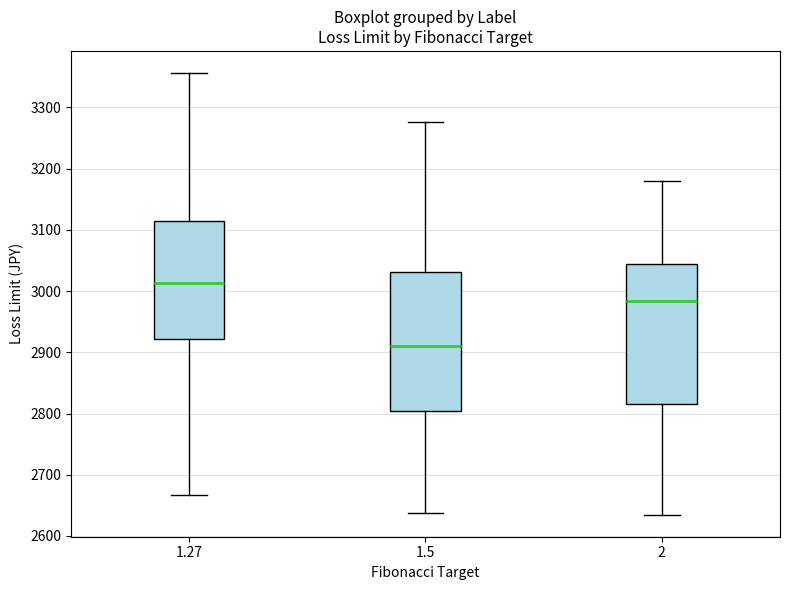

Reading left to right, transcribe this box plot: for each box, give where its median line is, the range the box spans, and where its two whiskers end, as read against the y-axis. The values are not printed on the chart, so give them approximately, as read against the axis.

1.27: median 3010, box 2920 to 3110, whiskers 2670 to 3360
1.5: median 2910, box 2800 to 3030, whiskers 2640 to 3280
2: median 2980, box 2820 to 3040, whiskers 2630 to 3180